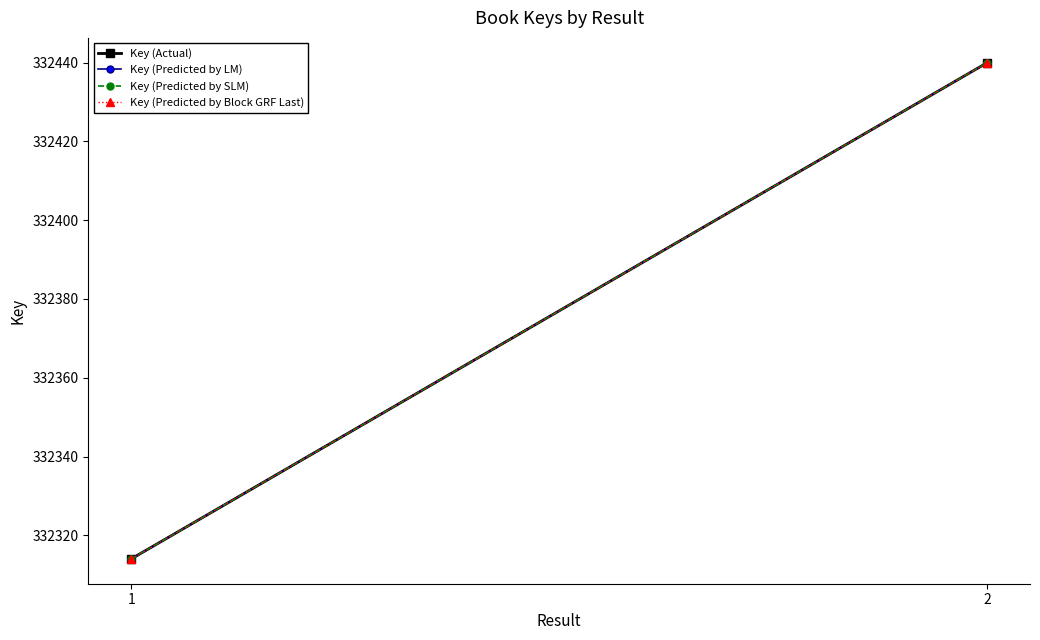

What is the sum of the Key (Predicted by SLM) values at 2 and 1?

664754